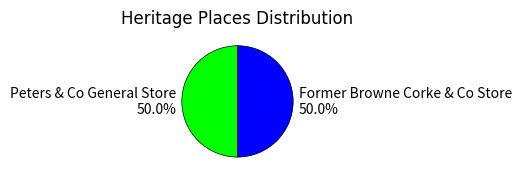

How many segments does this pie chart have?

2